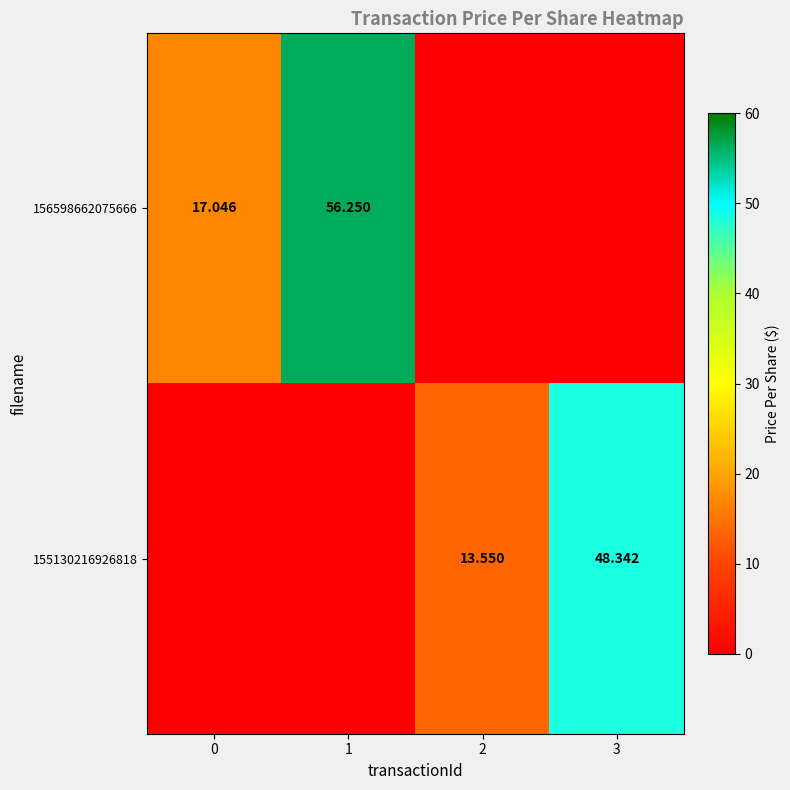

Between 3 and 2, which is larger?

3